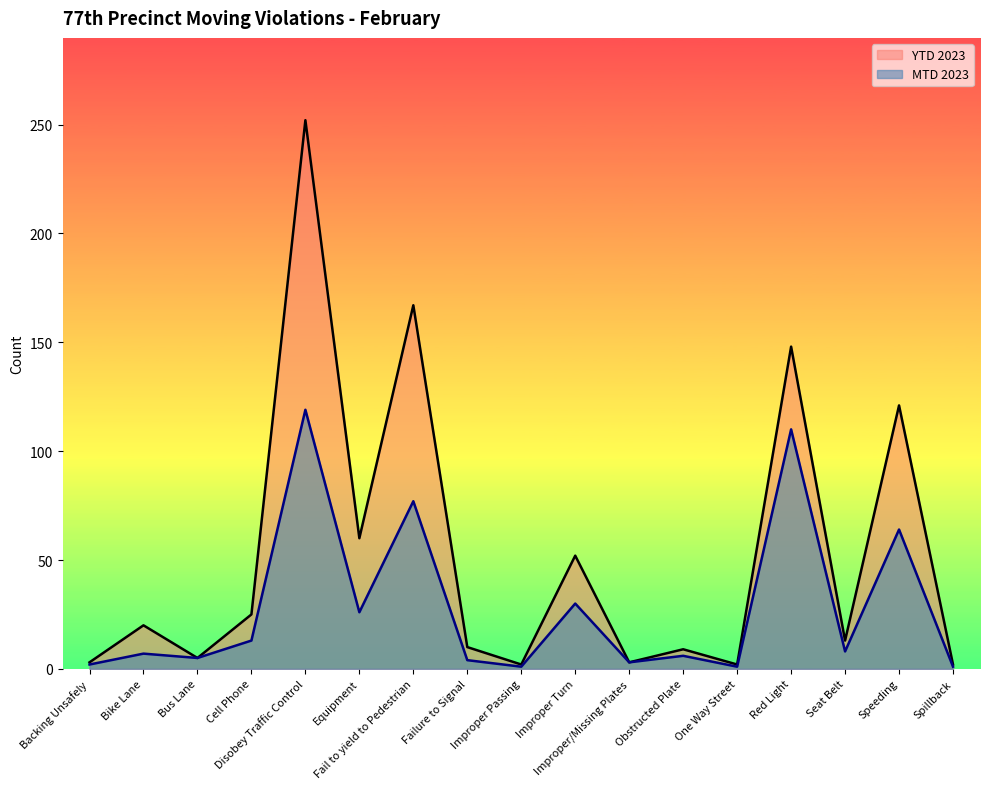

The MTD 2023 series shows 3 at Obstructed Plate. True or false?

False